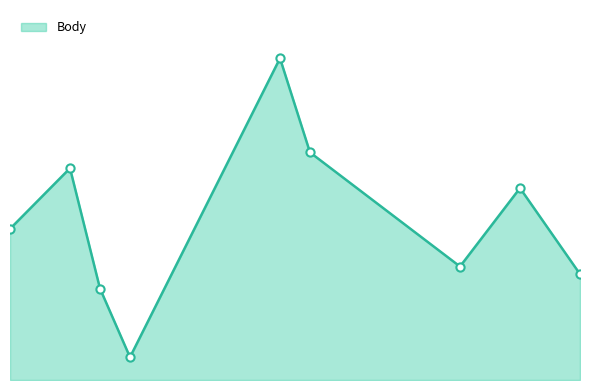

Does the chart have visible grid lines?

No